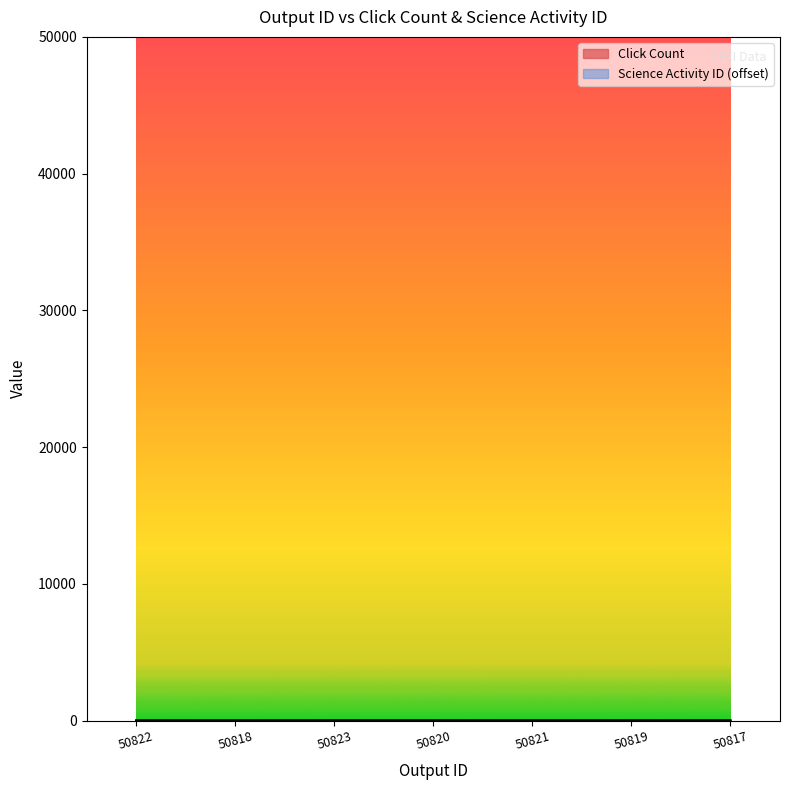

Reading left to right, extract all data points from this chart.

Click Count: 50822=7	50818=6	50823=11	50820=9	50821=6	50819=11	50817=13
Science Activity ID: 50822=6	50818=3	50823=6	50820=6	50821=6	50819=3	50817=3